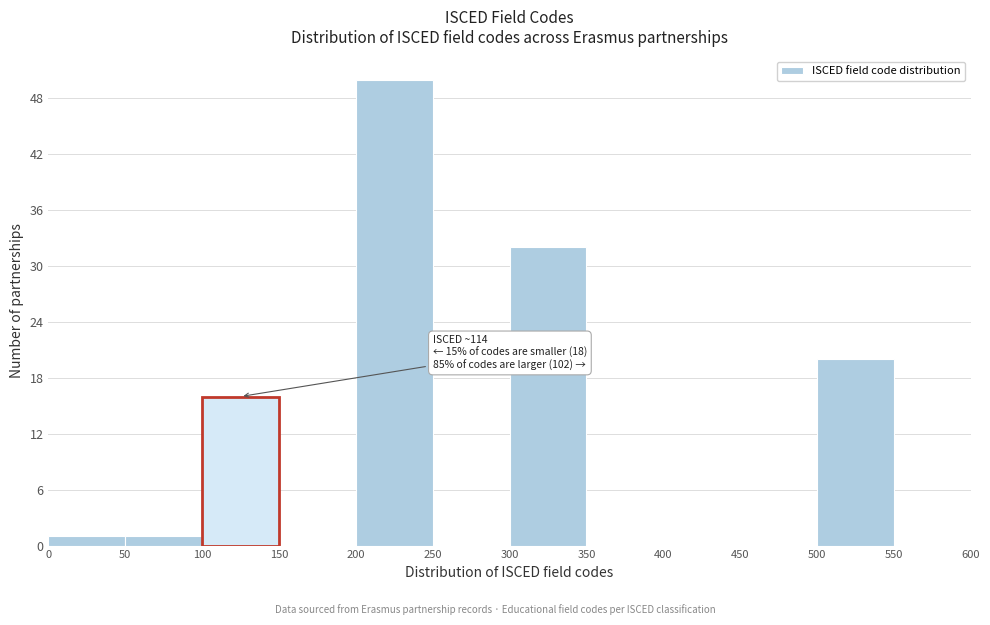

Which range on the x-axis has the tallest bar?

200 to 250